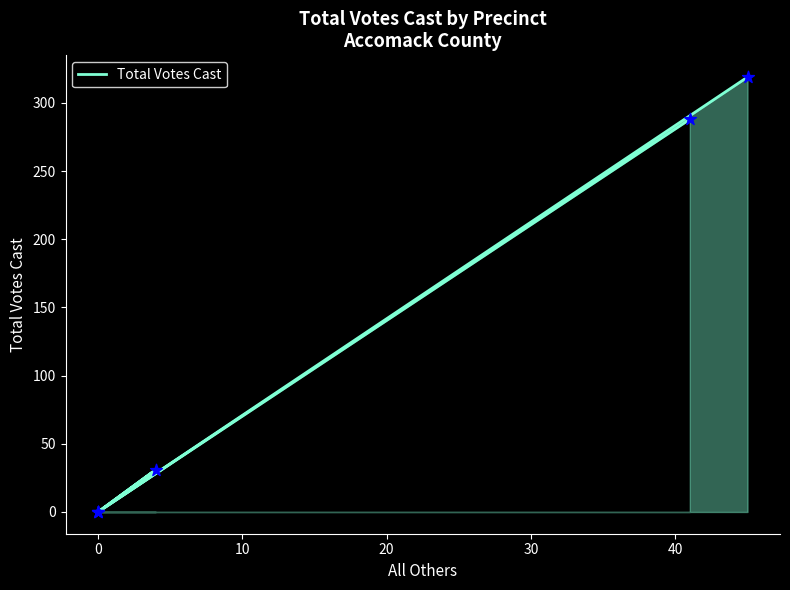

Which has a higher value, 40 or 30?

40